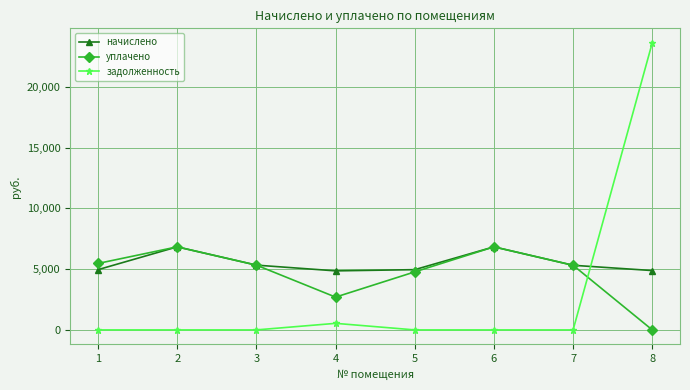

Which series has the largest range (max minus min)?

задолженность